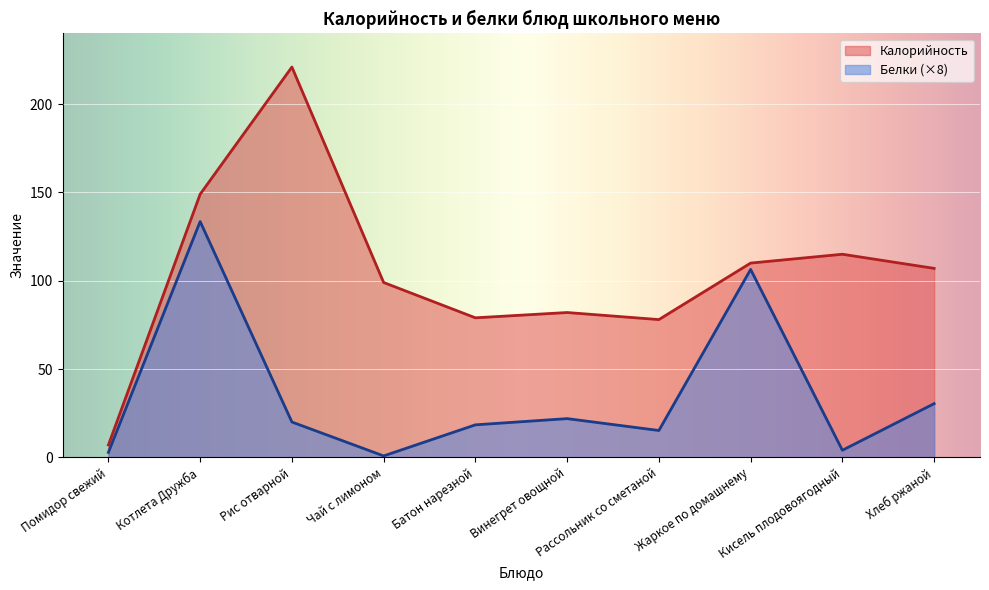

What is the difference between the maximum and minimum values in the Калорийность series?

214.0